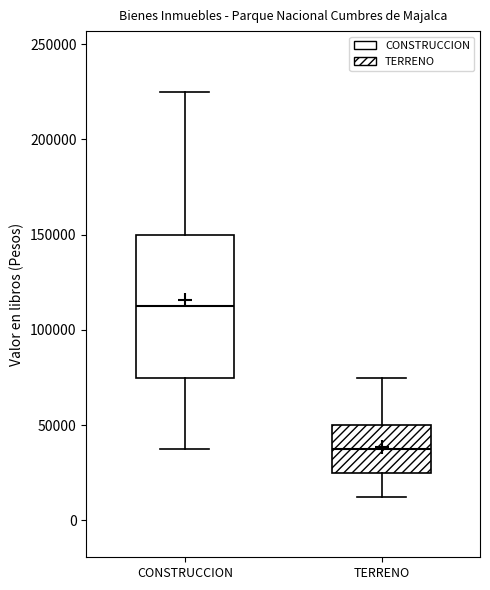

Reading left to right, transcribe this box plot: for each box, give where its median line is, the range the box spans, and where its two whiskers end, as read against the y-axis. The values are not printed on the chart, so give them approximately, as read against the axis.

CONSTRUCCION: median 115000, box 75000 to 150000, whiskers 40000 to 225000
TERRENO: median 40000, box 25000 to 50000, whiskers 15000 to 75000